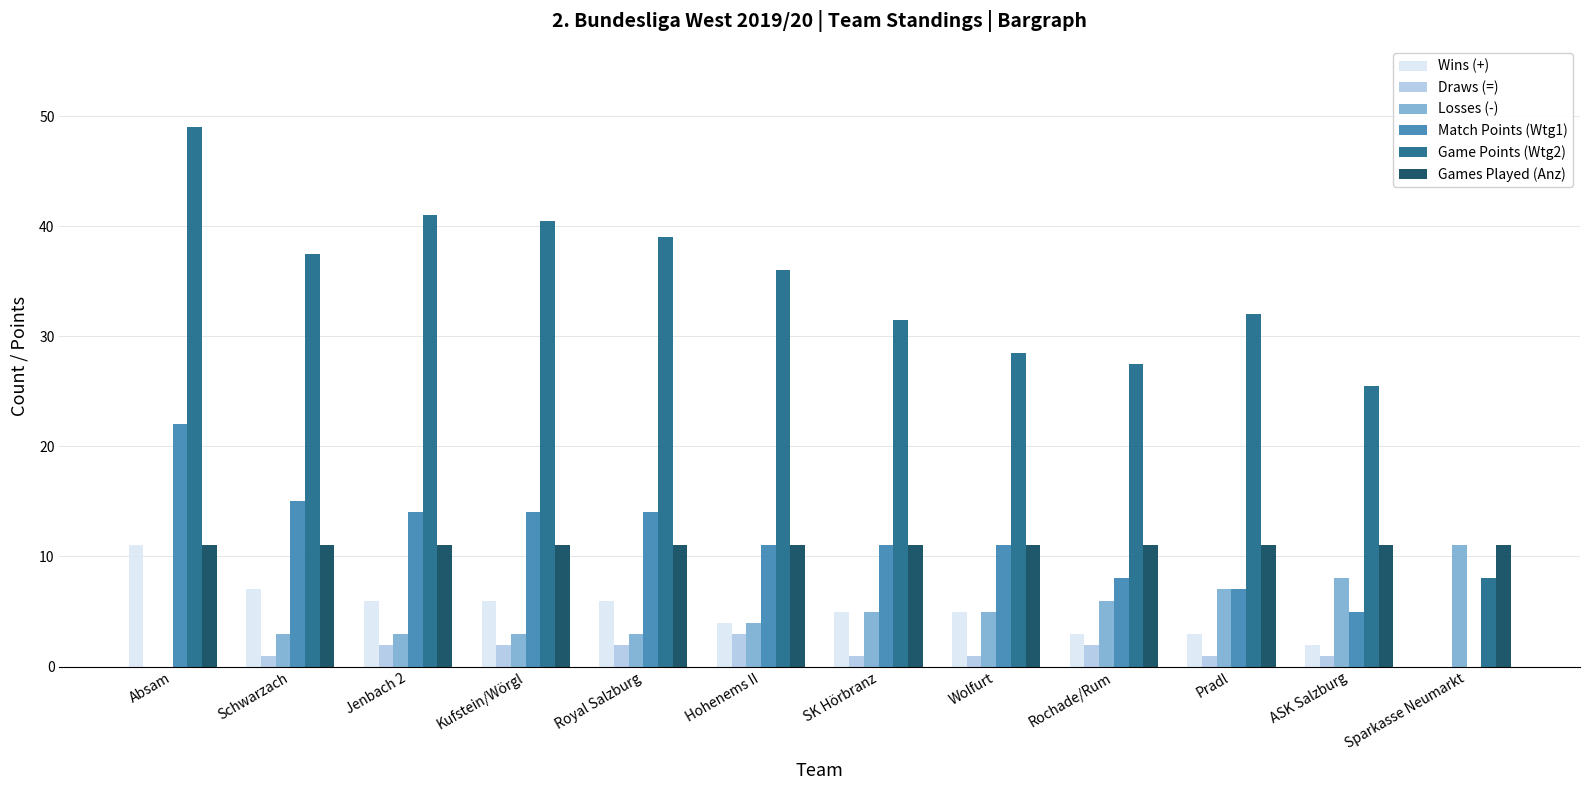

Are the bars grouped side by side (vs. stacked)?

Yes